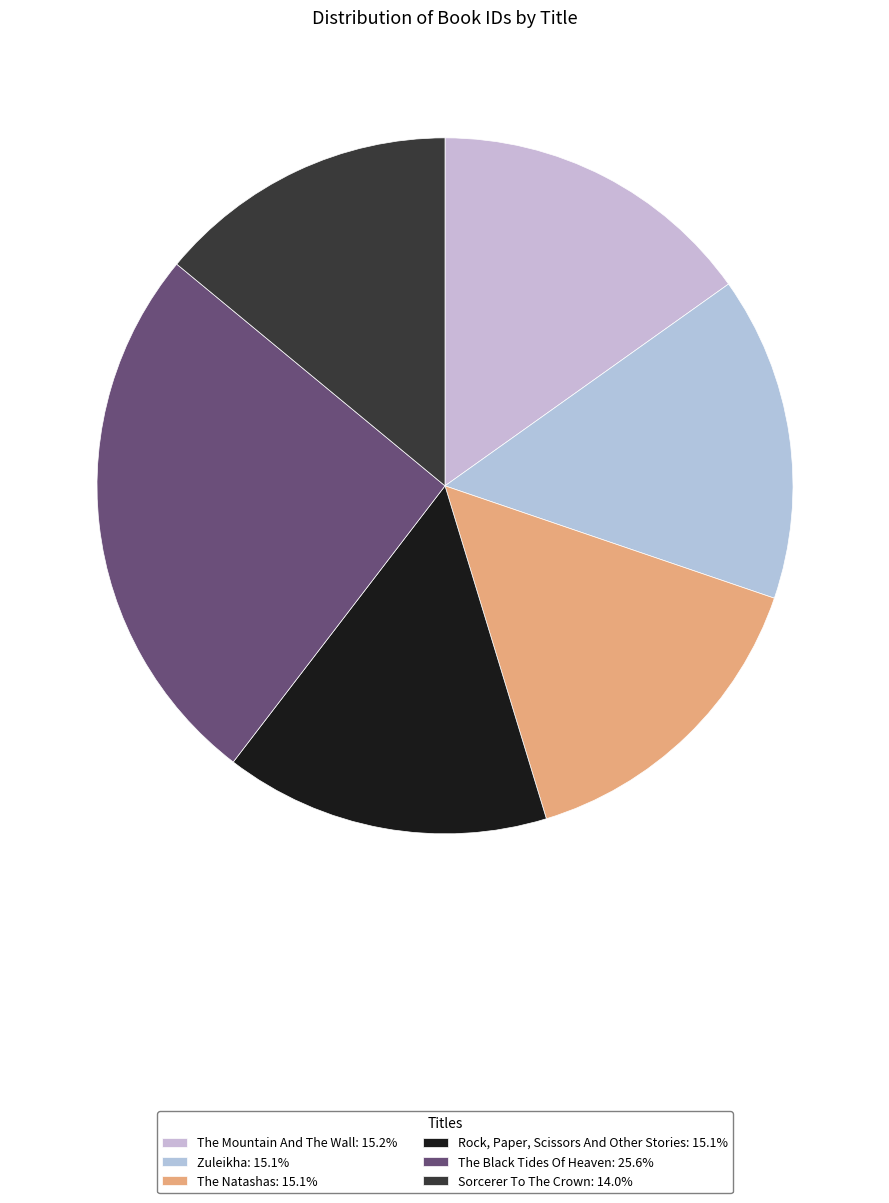

What is the smallest slice in the pie chart?

Sorcerer To The Crown